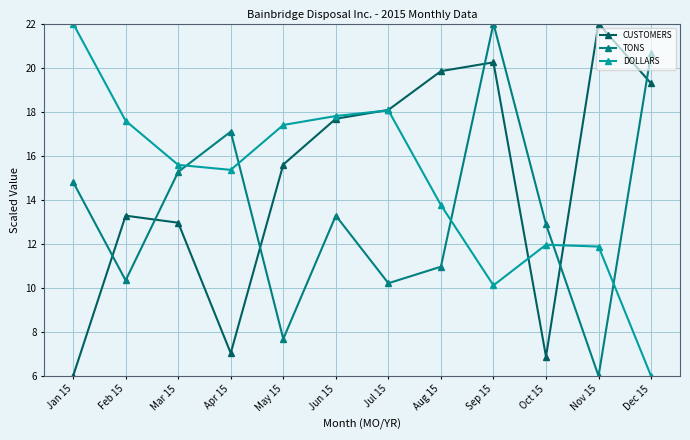

At which category is the sum across all series the highest?

Sep 15